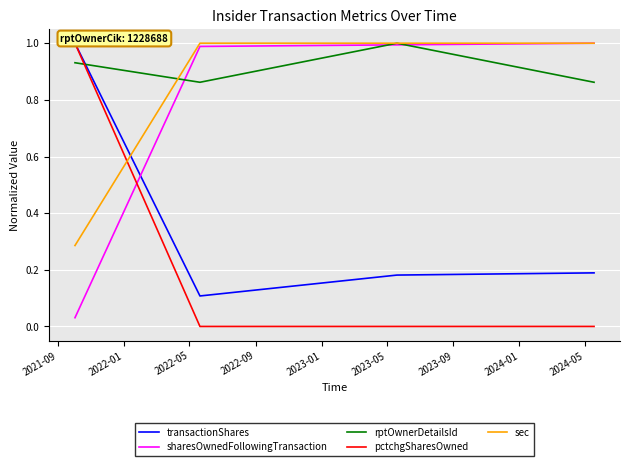

What is the label of the 4th point from the right?

2021-09